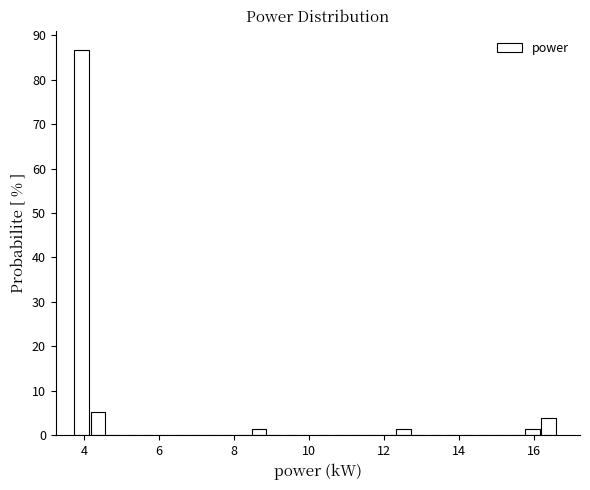

Read against the x-axis, roughly where is the centre of the tallest bar?

4.0